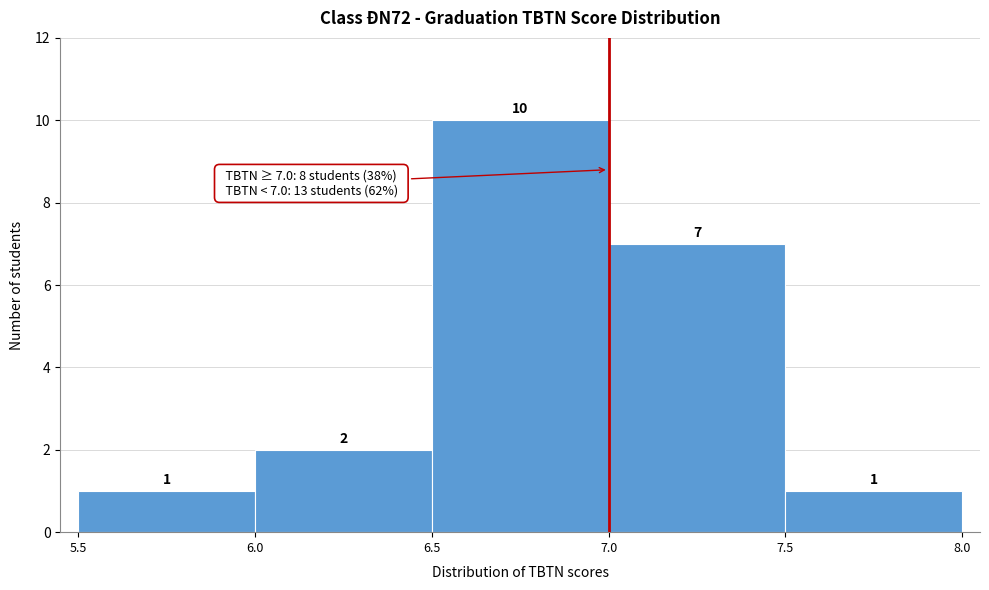

Over which range of the x-axis is the bar tallest?

6.5 to 7.0